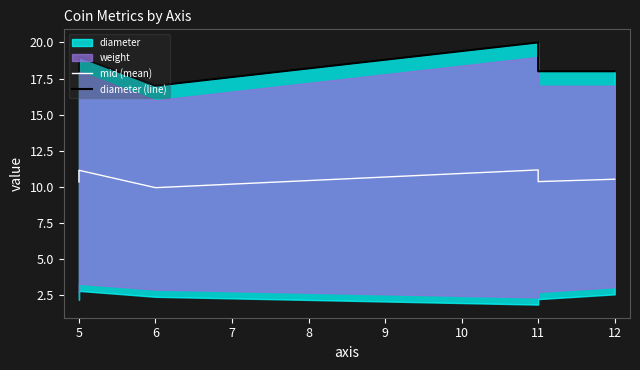

Is the value of mid (mean) at 12 greater than the value of diameter (line) at 11?

No